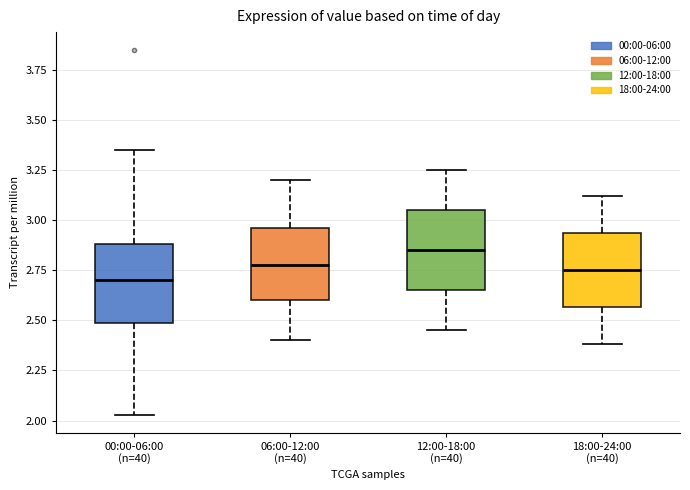

Reading left to right, read every box against the y-axis: the position of its median line, the range the box covers, and the ends of its whiskers. The values are not printed on the chart, so give them approximately, as read against the axis.

00:00-06:00 (n=40): median 2.70, box 2.50 to 2.90, whiskers 2.05 to 3.35
06:00-12:00 (n=40): median 2.80, box 2.60 to 2.95, whiskers 2.40 to 3.20
12:00-18:00 (n=40): median 2.85, box 2.65 to 3.05, whiskers 2.45 to 3.25
18:00-24:00 (n=40): median 2.75, box 2.55 to 2.95, whiskers 2.40 to 3.10